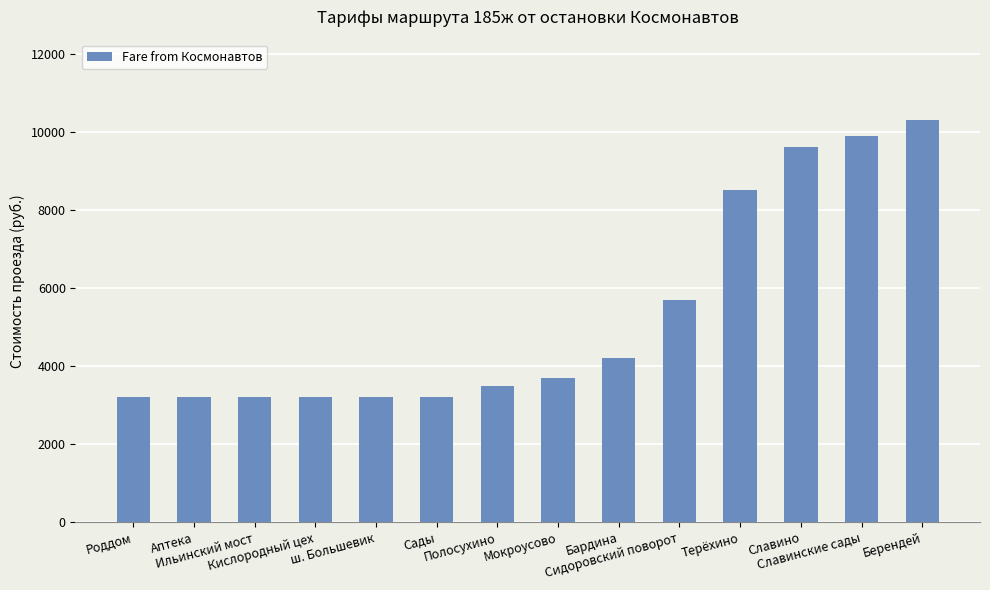

How many bars are there in total?

14